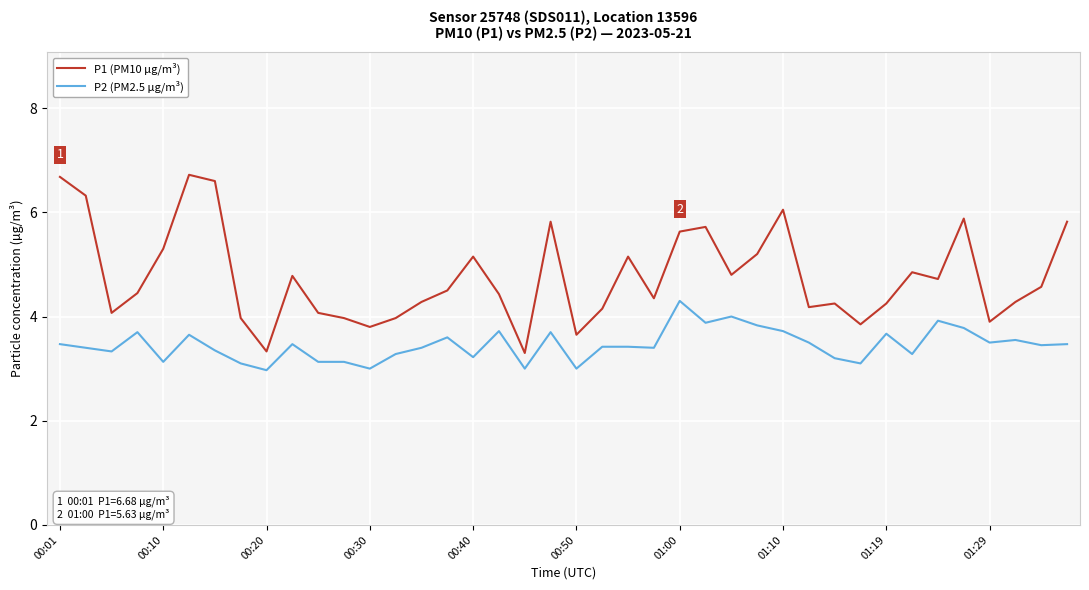

True or false: P1 (PM10 µg/m³) and P2 (PM2.5 µg/m³) cross at least once.

False